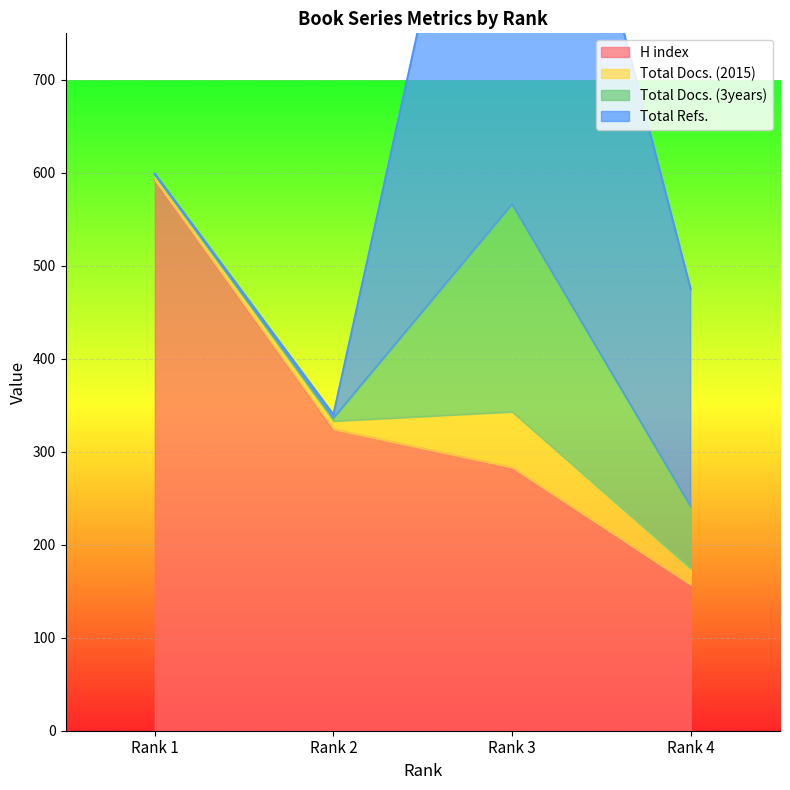

Which category has the lowest value in the H index series?

Rank 4